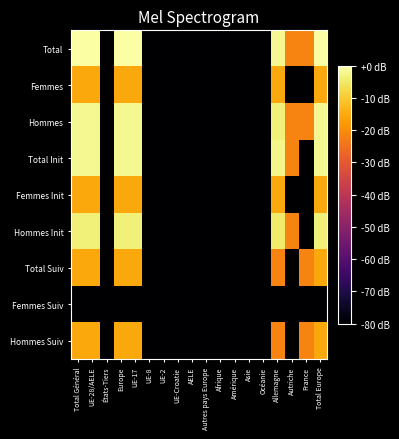

How many categories are shown in the chart?

18